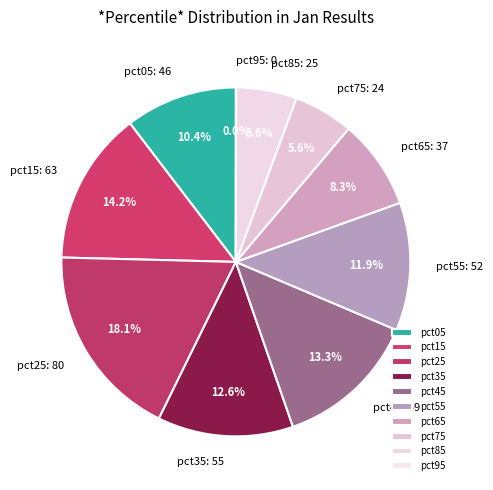

Which has a higher value, pct55 or pct05?

pct55